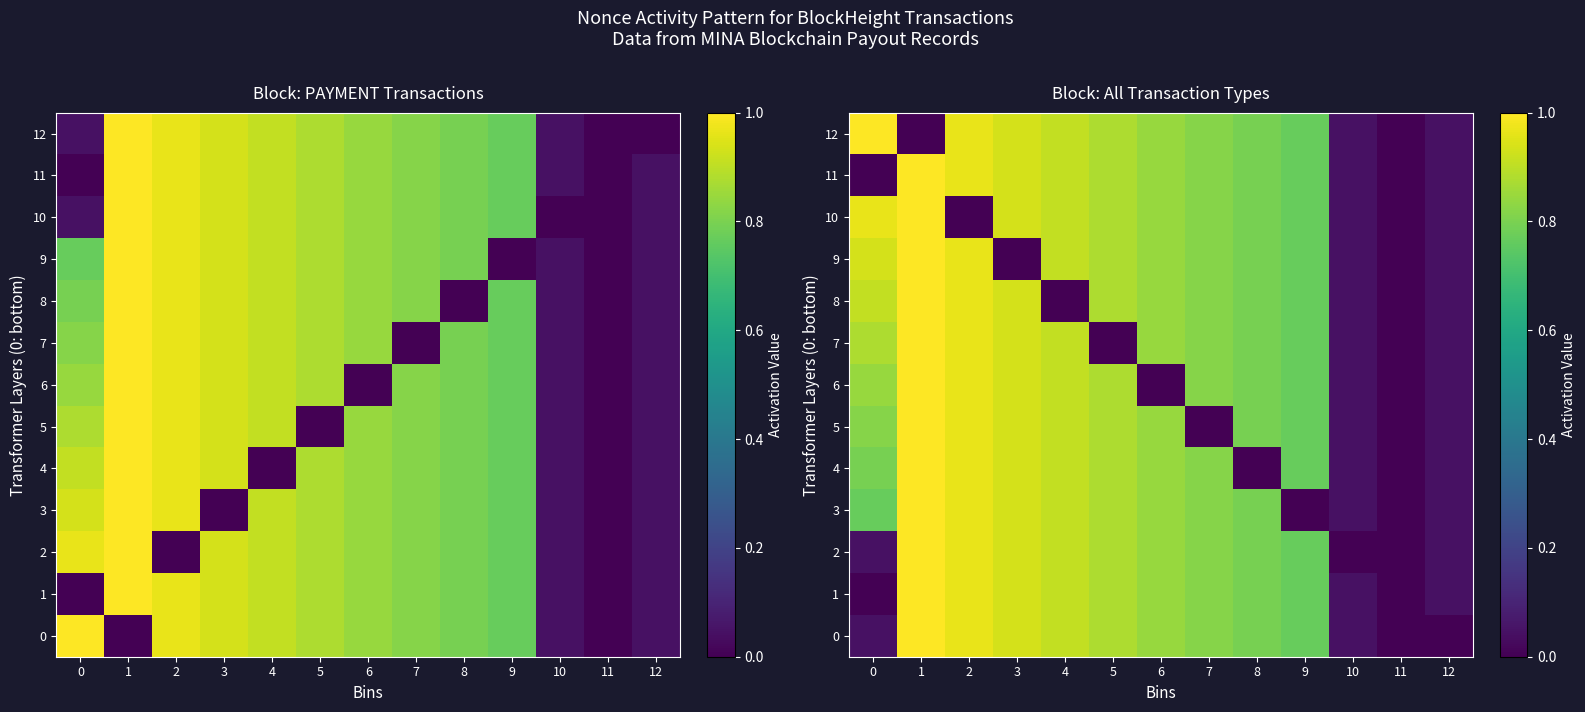

What is the total value across all series at 9?

9.2